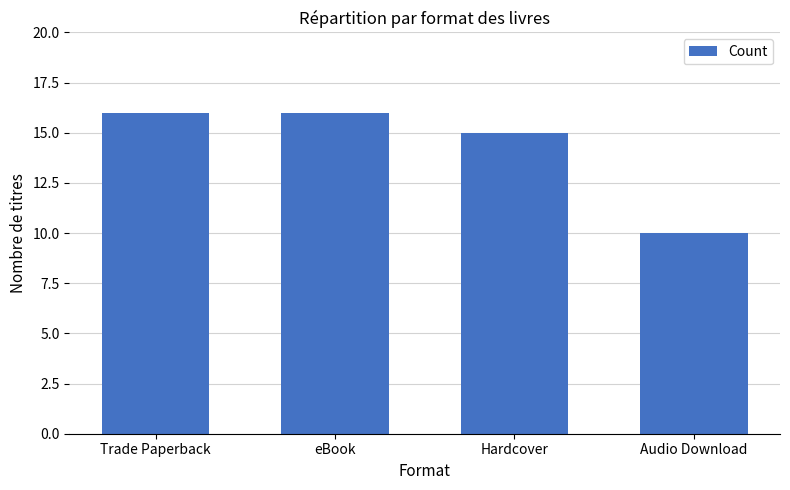

What is the difference between the second highest and minimum values?

6